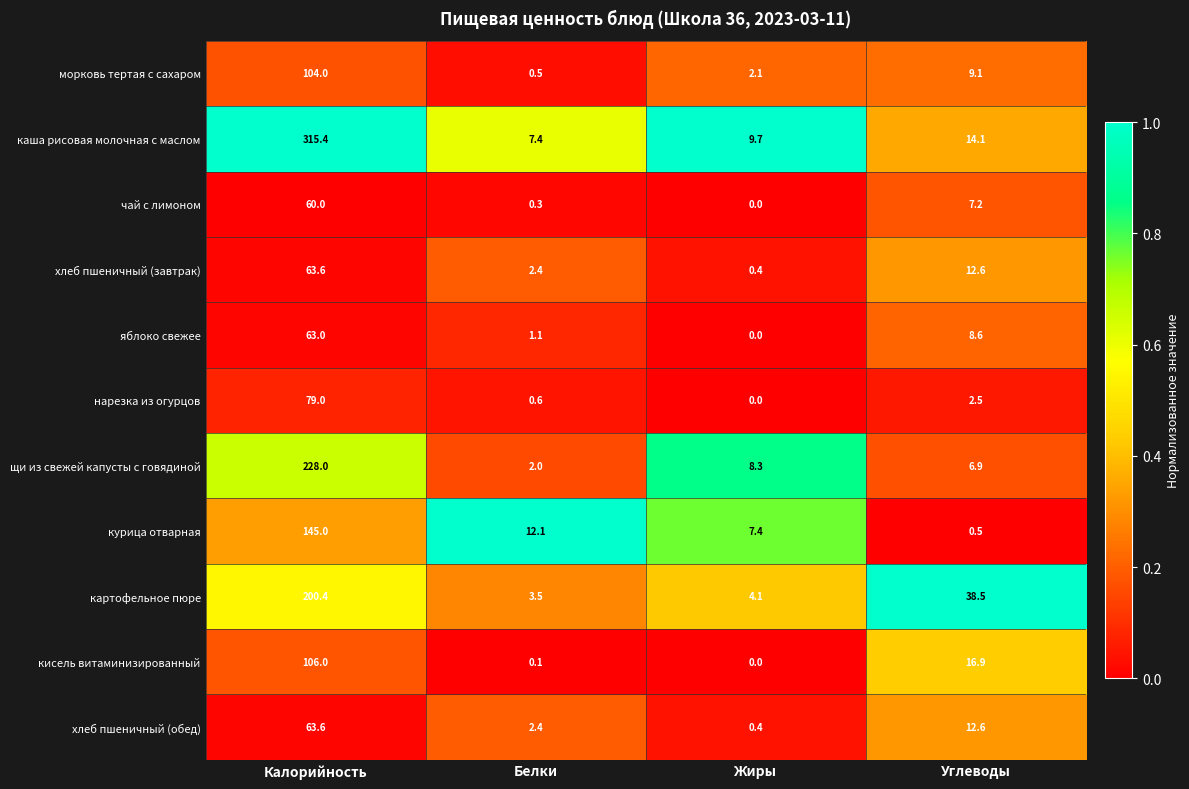

Count the number of categories in the chart.

4